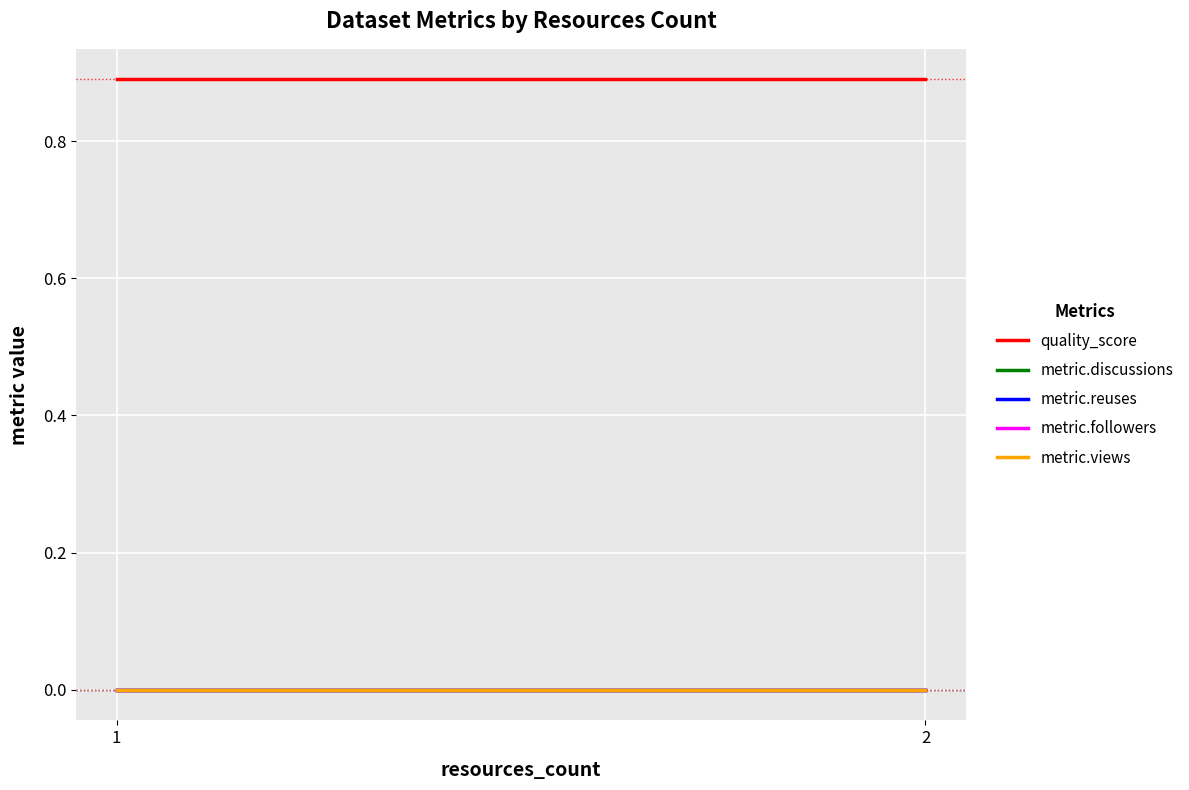

Which has a higher value, 2 or 2?

2